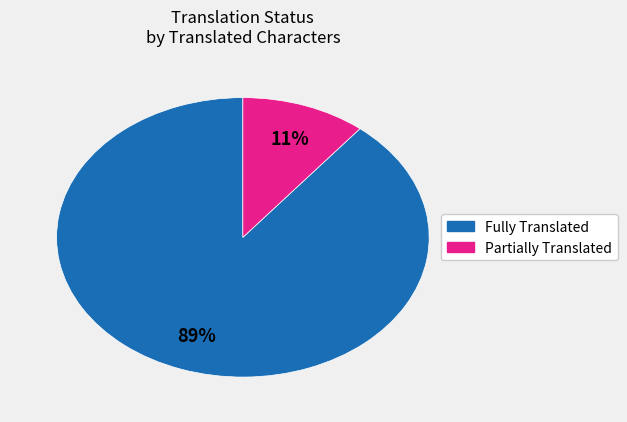

Count the number of slices in the pie.

2